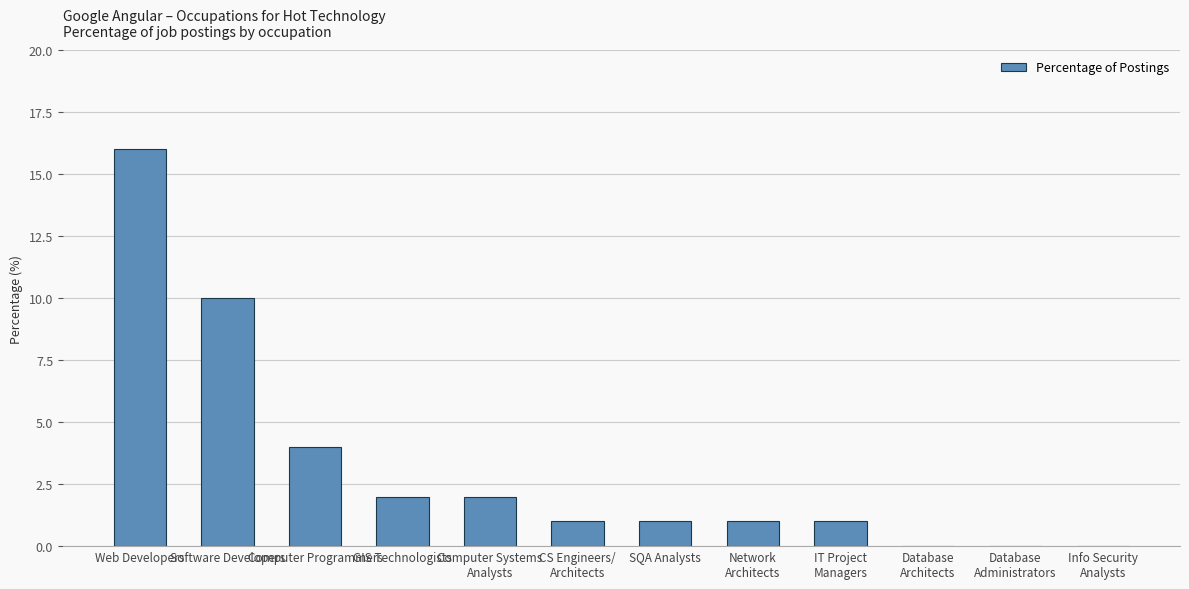

How many categories are shown in the chart?

12